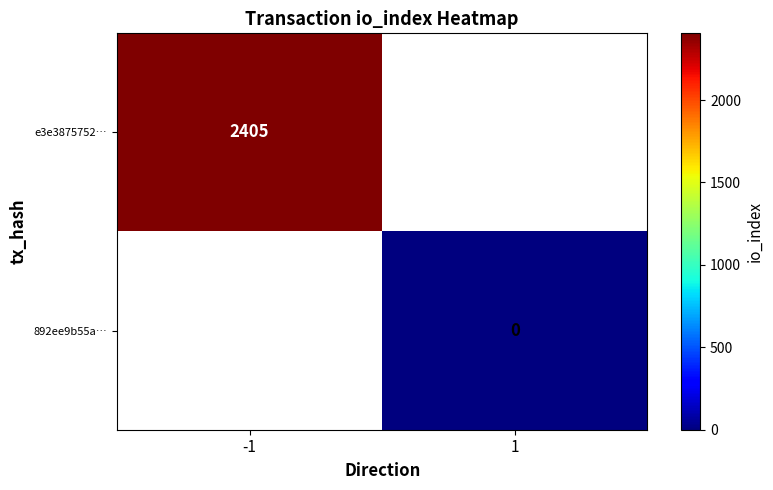

Which label corresponds to the smallest value in the chart?

1